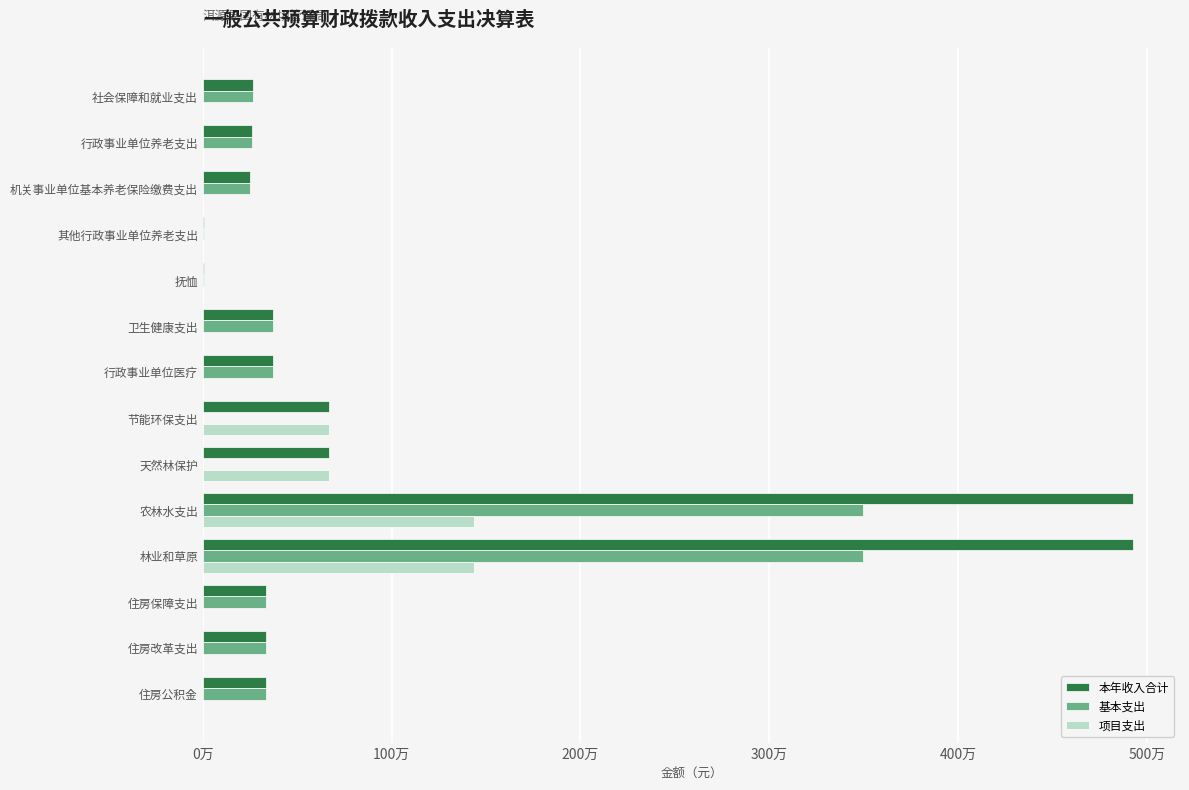

List the series in order of their peak value, lowest first.

项目支出, 基本支出, 本年收入合计